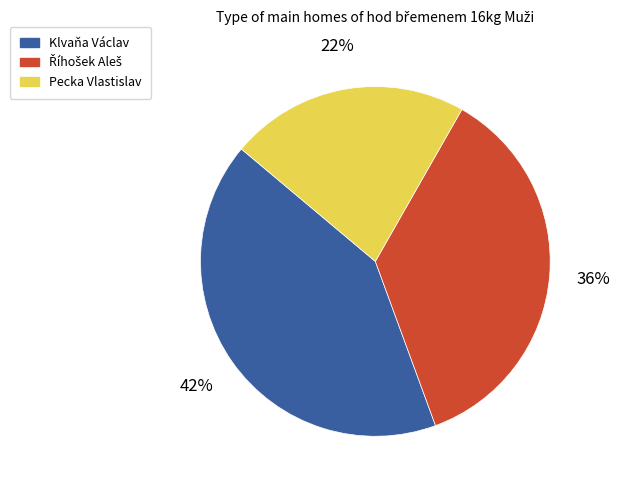

How many slices are in this pie chart?

3